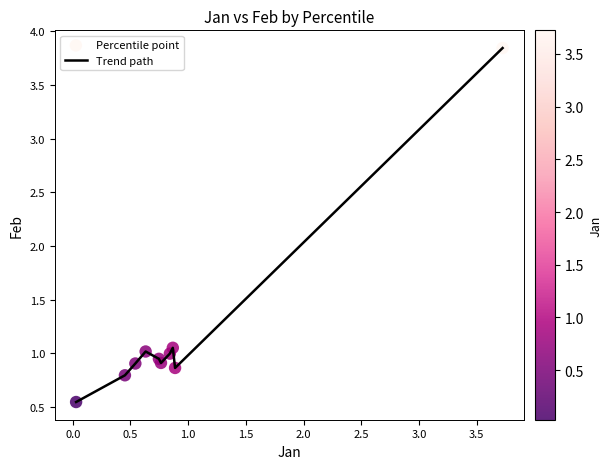

What is the difference between the maximum and minimum values?

3.3